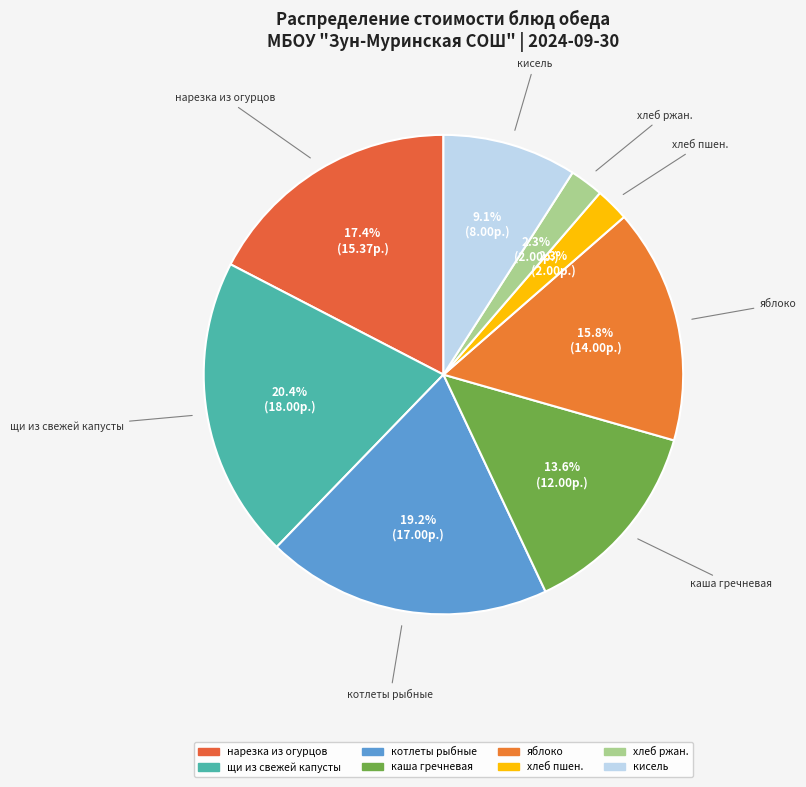

What portion of the pie excludes яблоко?

84.2%